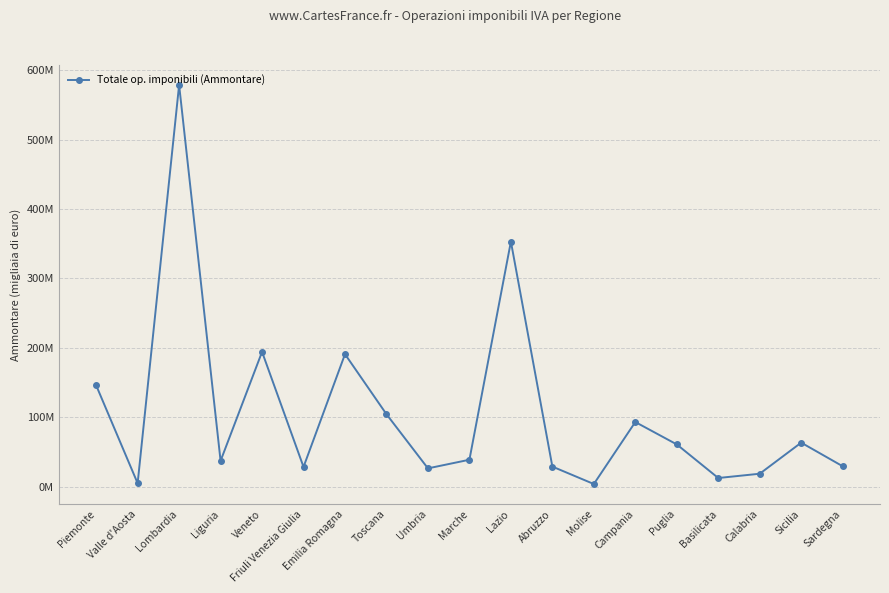

What is the change in value from Lazio to Sardegna?

-323677282